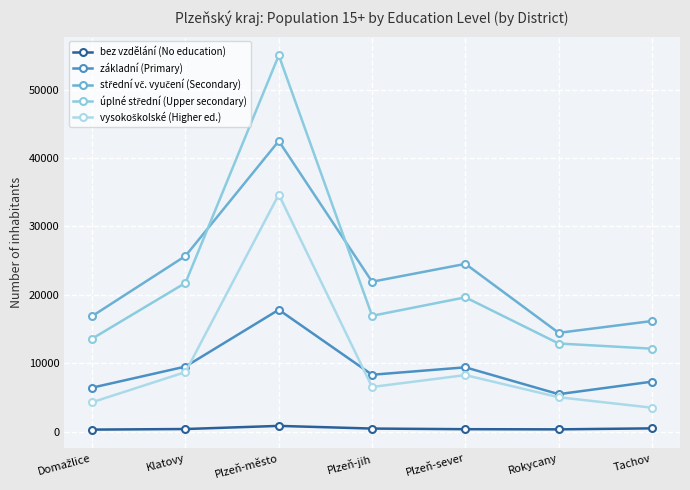

The value of základní (Primary) at Tachov is 2315. True or false?

False